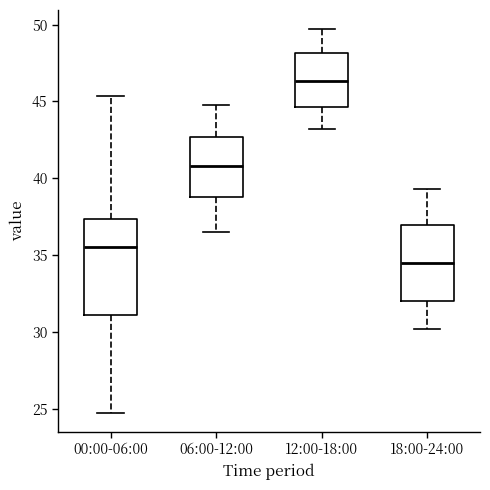

Comparing the boxes themselves (not the whiskers), which one is the tallest?

00:00-06:00